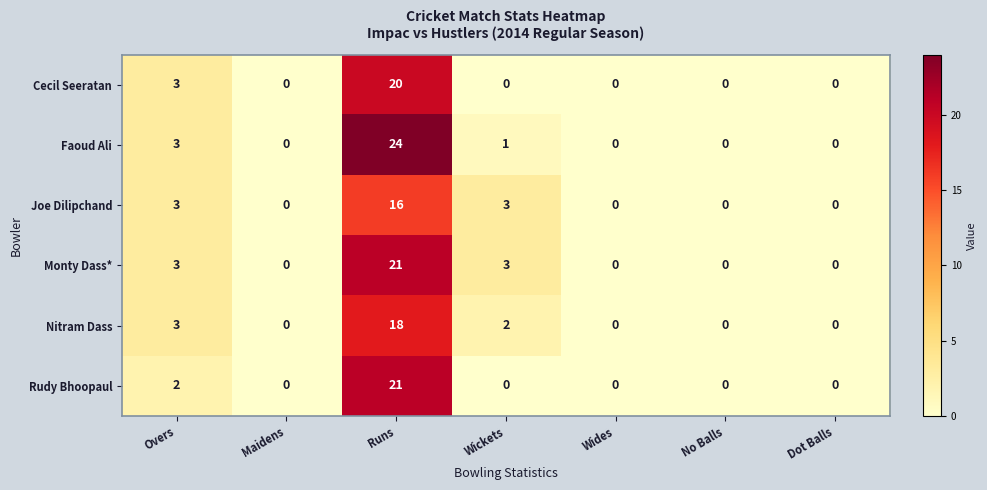

What is the average value of the Faoud Ali series?

4